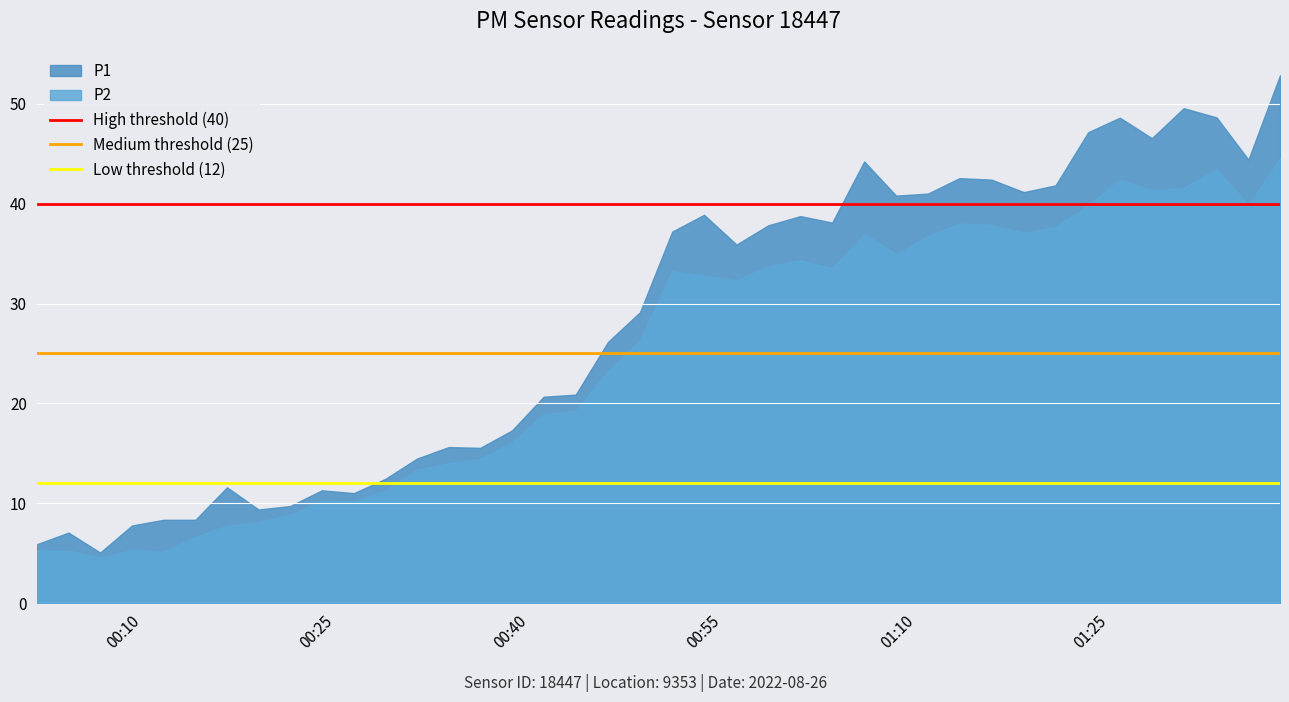

What is the lowest value of the Medium threshold (25) series?

25